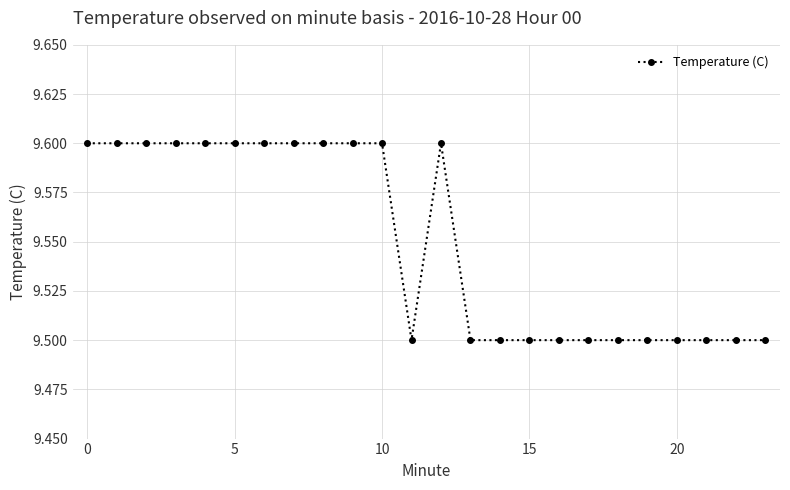

Reading left to right, extract all data points from this chart.

9.6	9.6	9.6	9.6	9.6	9.6	9.6	9.6	9.6	9.6	9.6	9.5	9.6	9.5	9.5	9.5	9.5	9.5	9.5	9.5	9.5	9.5	9.5	9.5